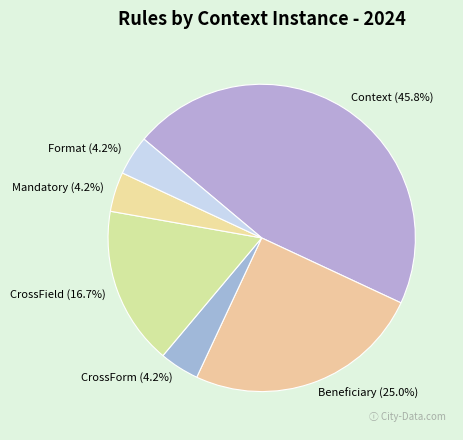

Which slice is the largest?

Context